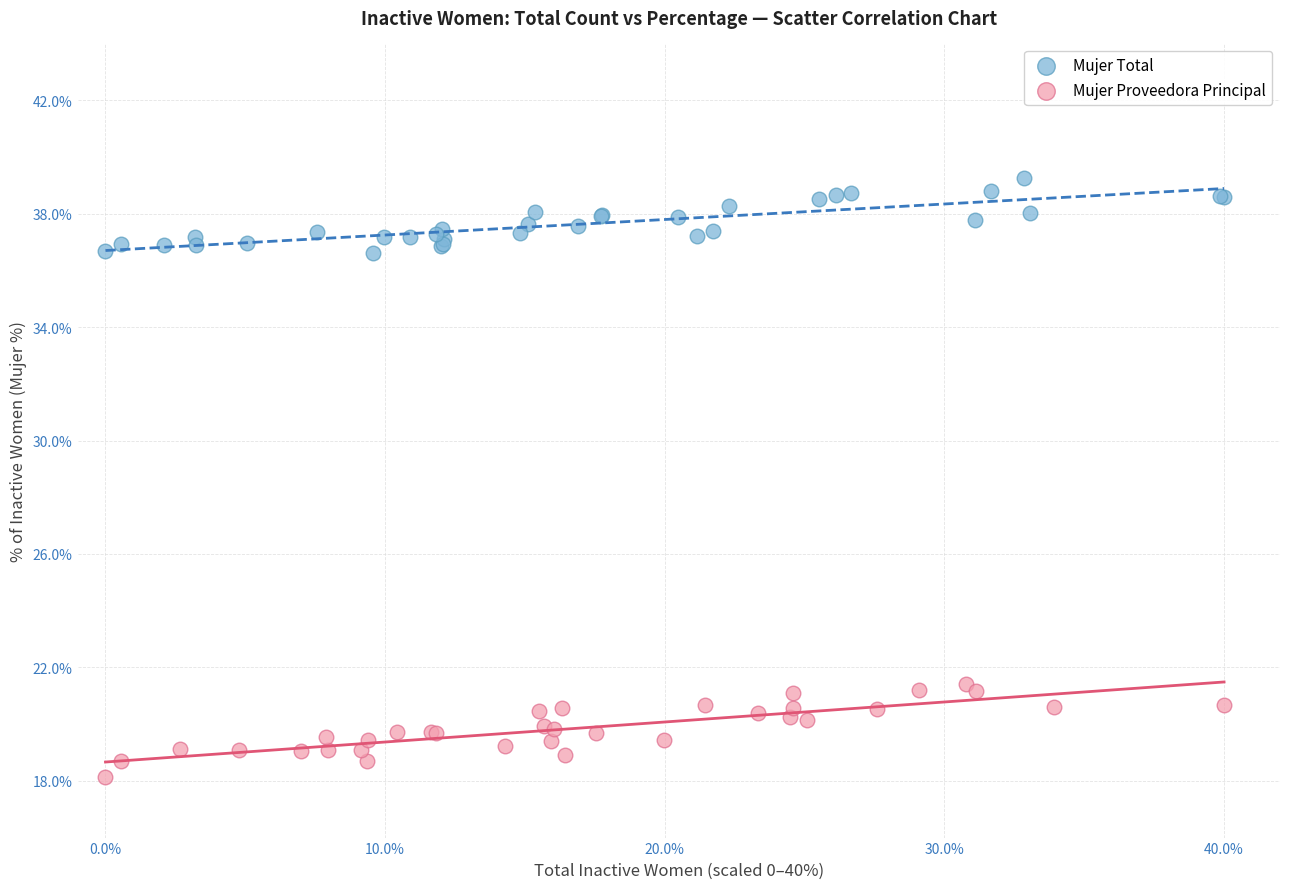

Which series reaches the maximum Y coordinate?

Mujer Total